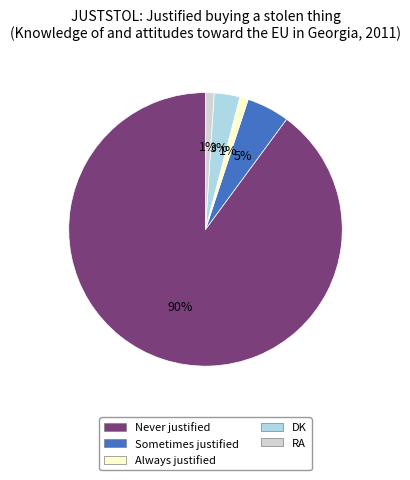

Is it true that Never justified is 90% of the pie?

True